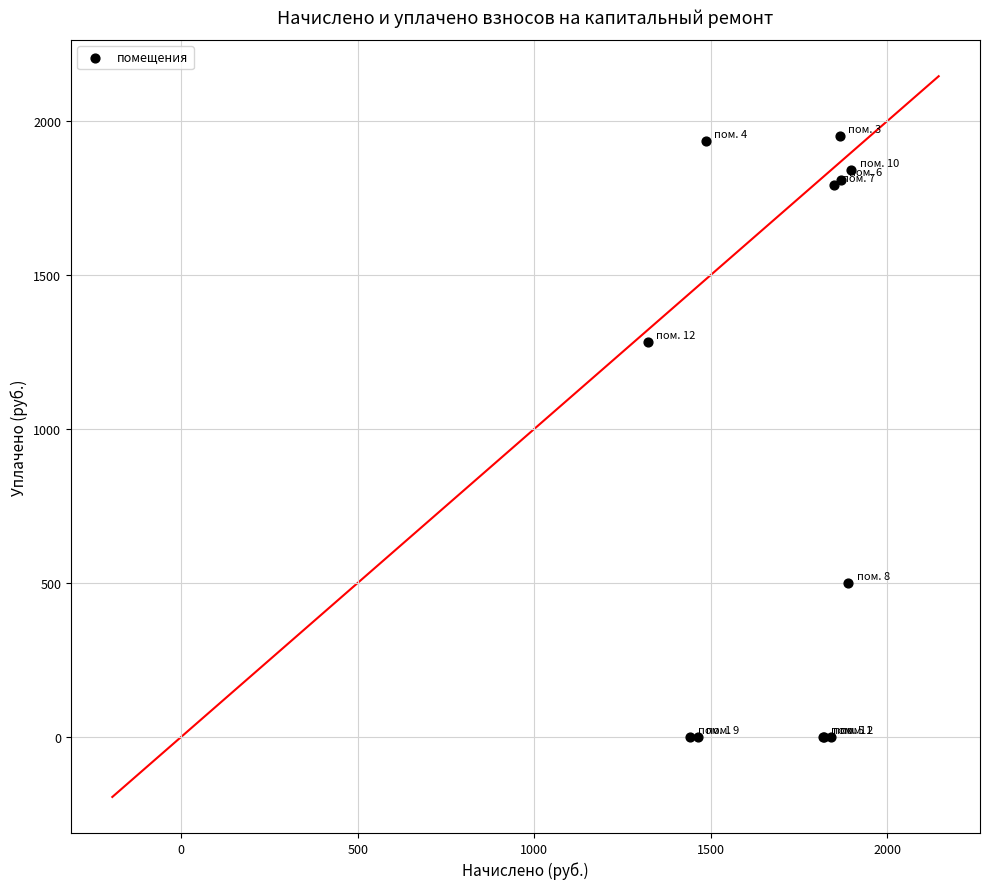

What Y value in the scatter plot is closest to 975?

1280.6